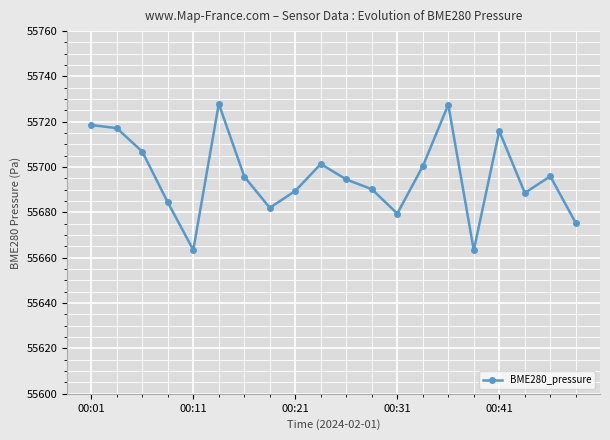

How many points are lower than both their immediate neighbors (excluding endpoints)?

5